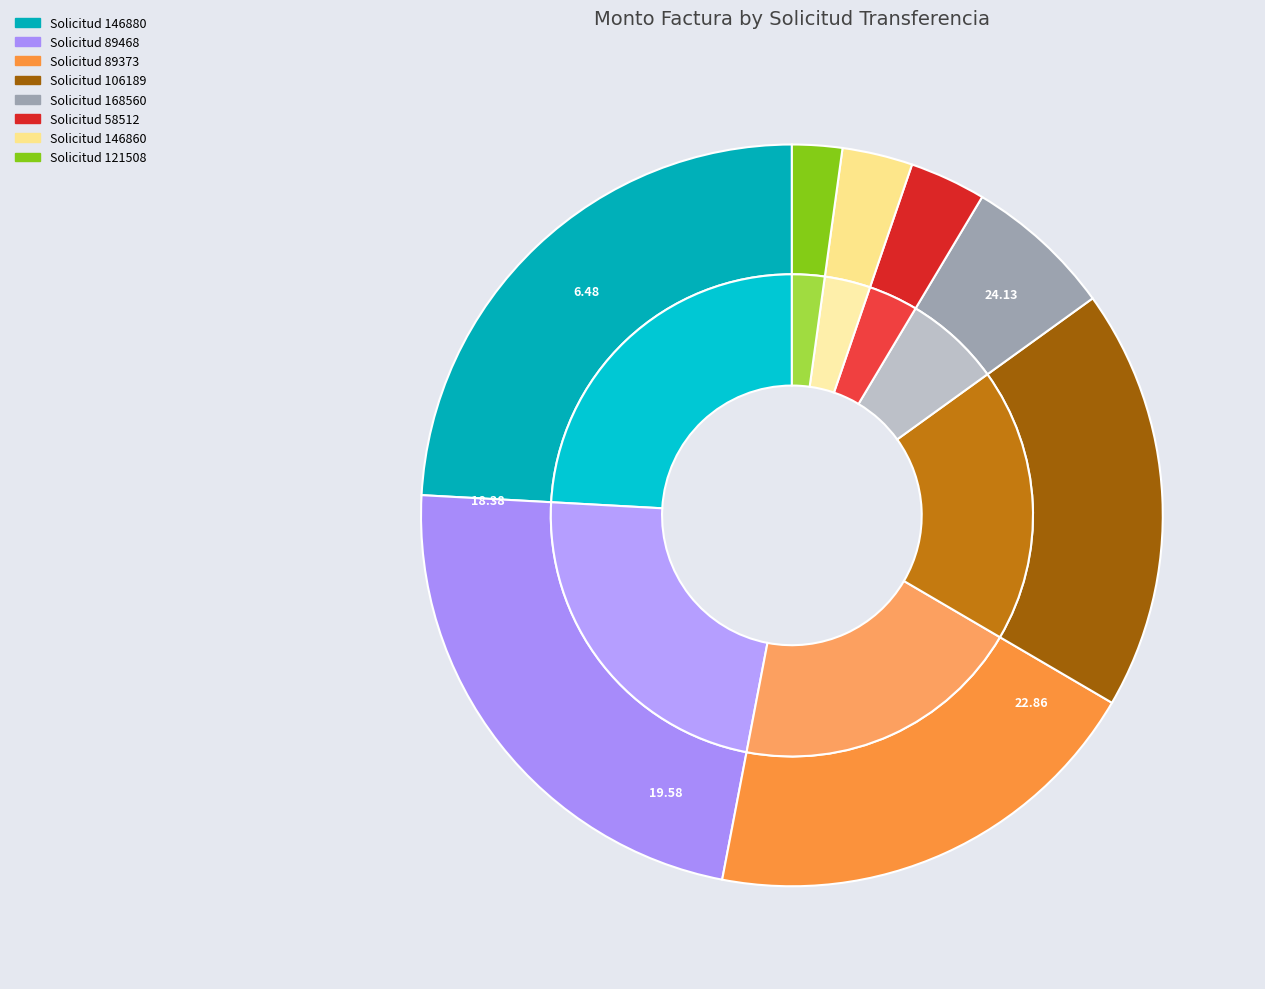

Is there a majority slice in this chart?

No